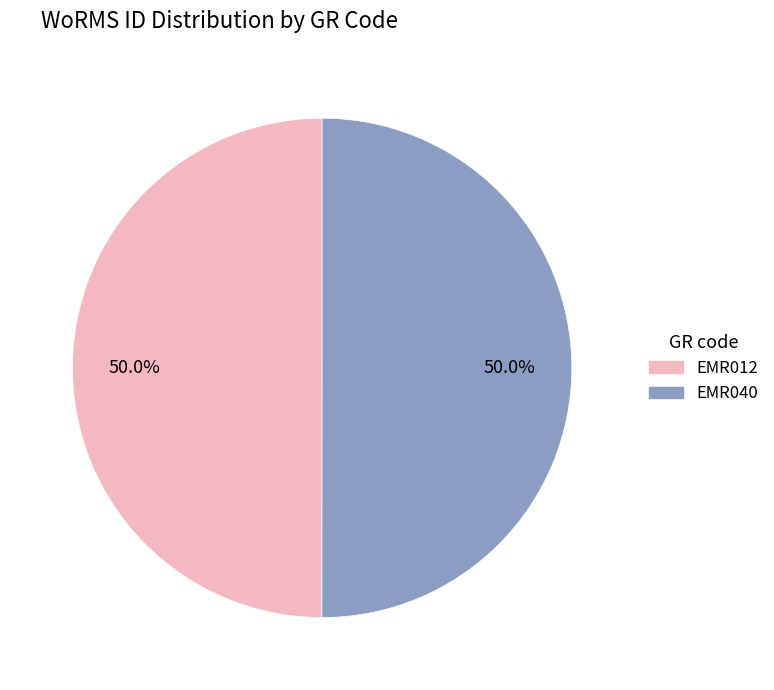

Is it true that EMR012 is 50% of the pie?

True